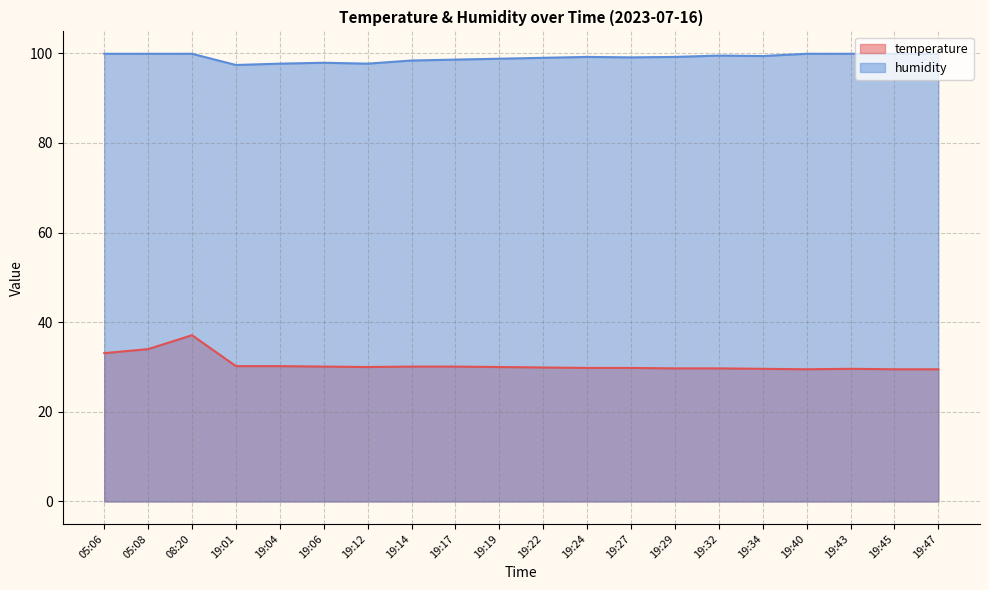

Which series has the largest range (max minus min)?

temperature